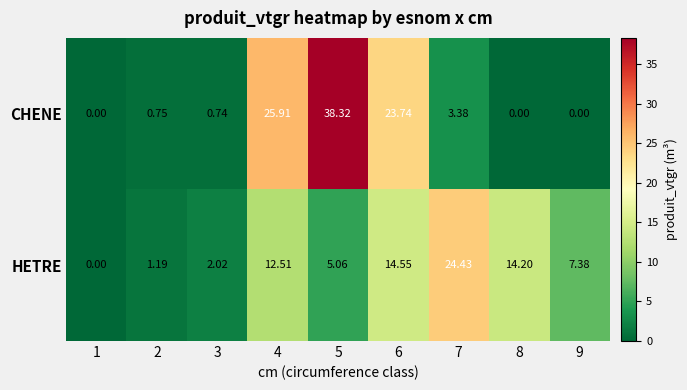

Which series has the widest spread of values?

CHENE